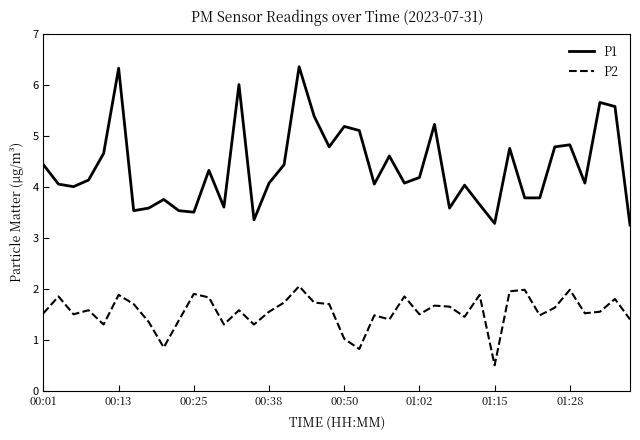

What is the minimum value shown in the chart?

0.5